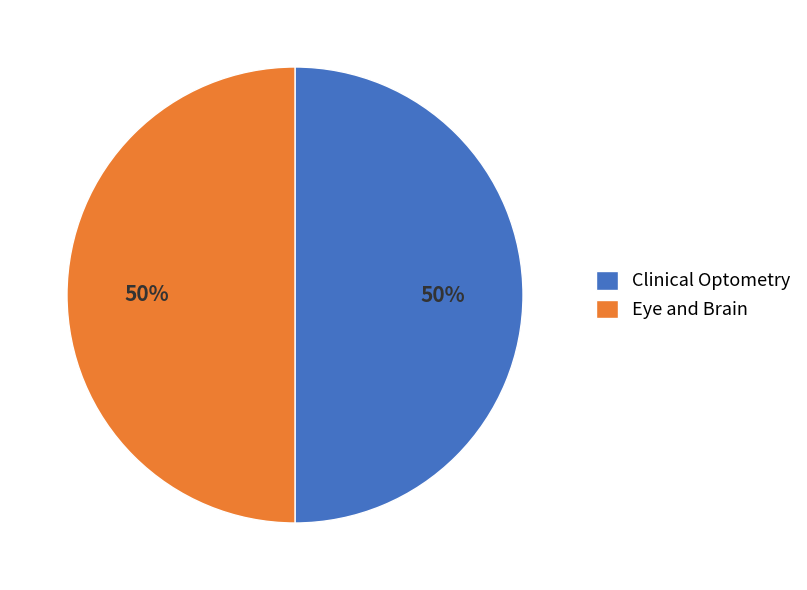

To the nearest percent, what is the average slice percentage?

50%